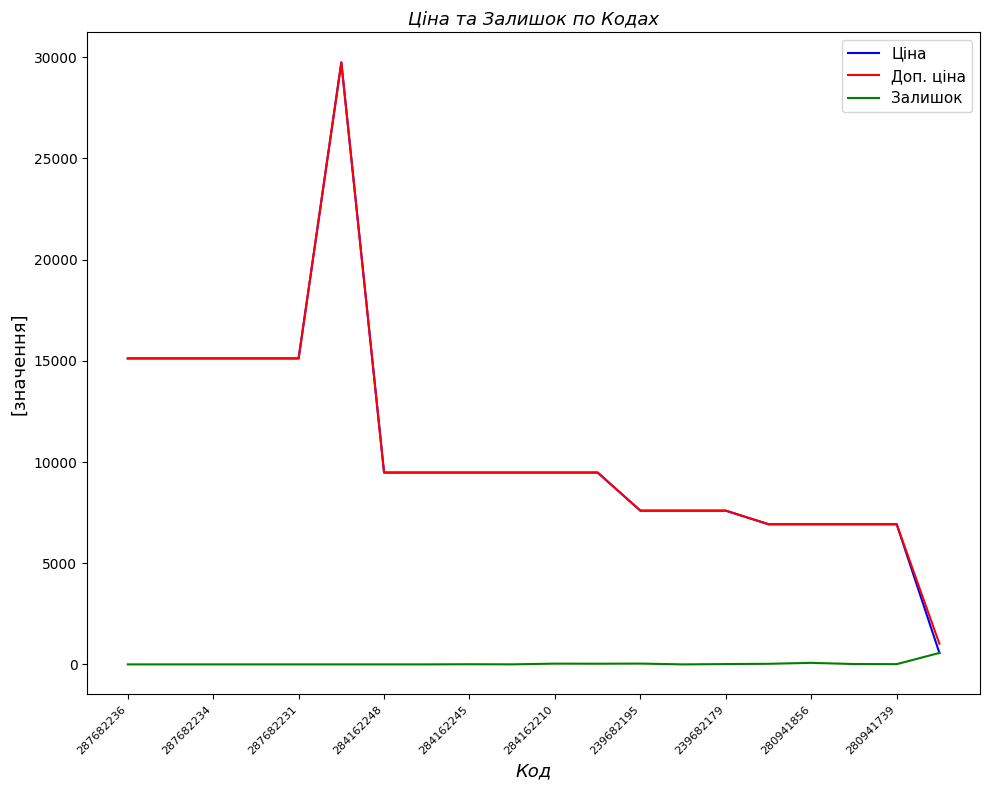

Which series has the widest spread of values?

Ціна